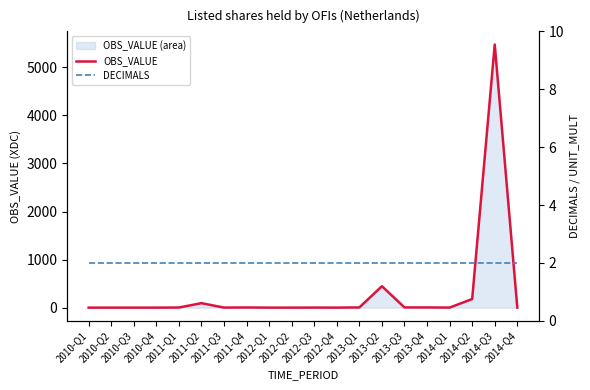

What is the label of the 6th point from the left?

2011-Q2